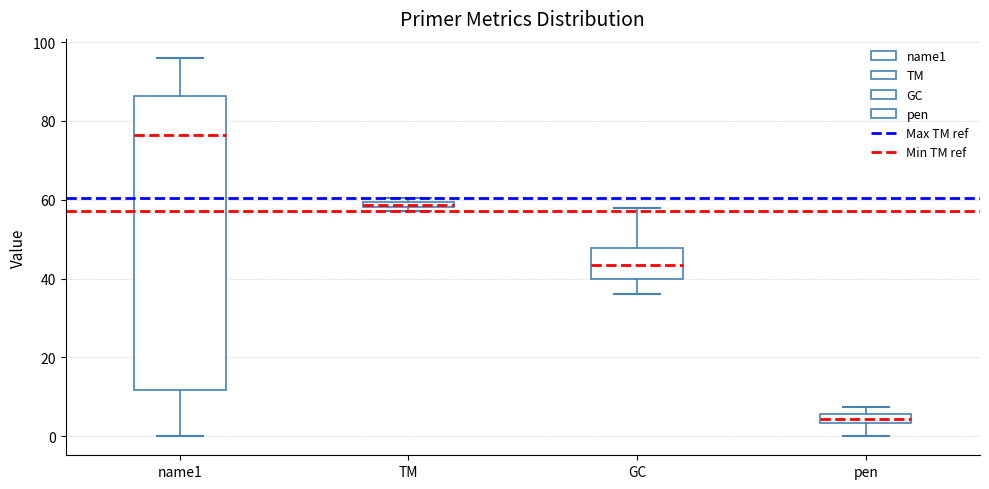

Comparing the boxes themselves (not the whiskers), which one is the tallest?

name1